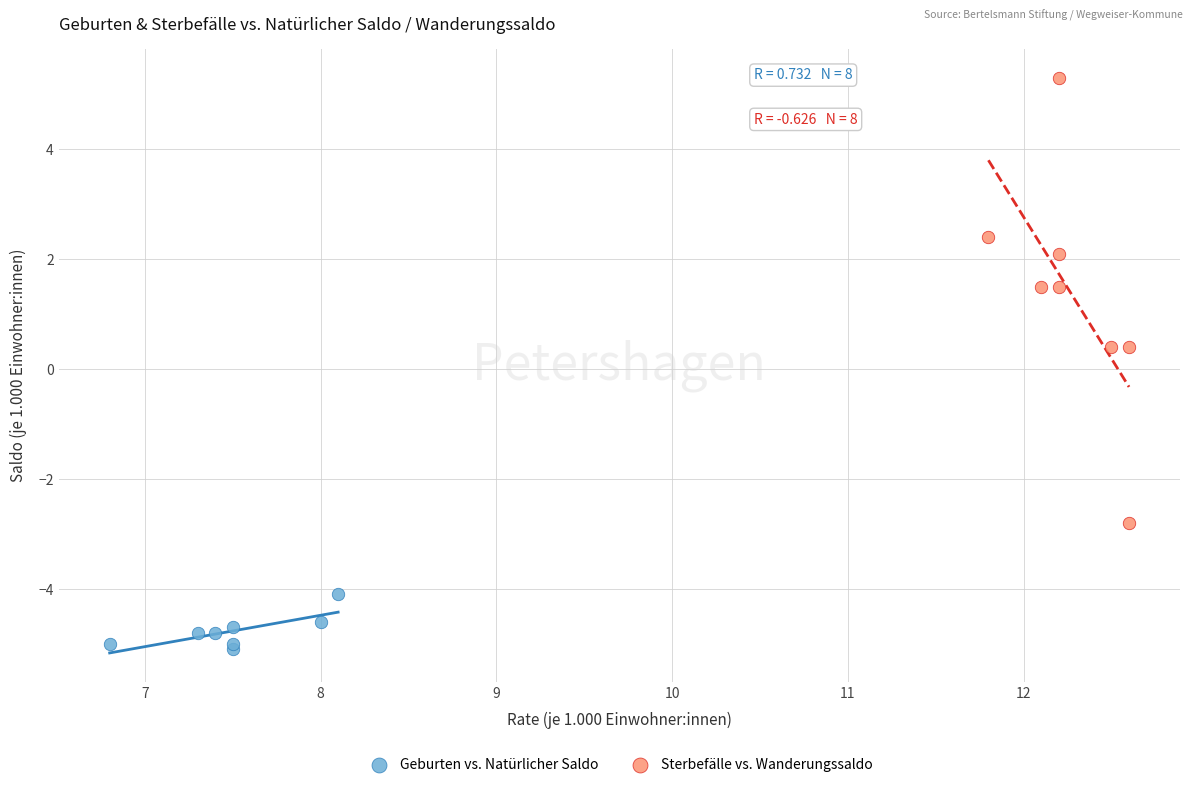

Which series reaches the maximum Y coordinate?

Sterbefälle vs. Wanderungssaldo